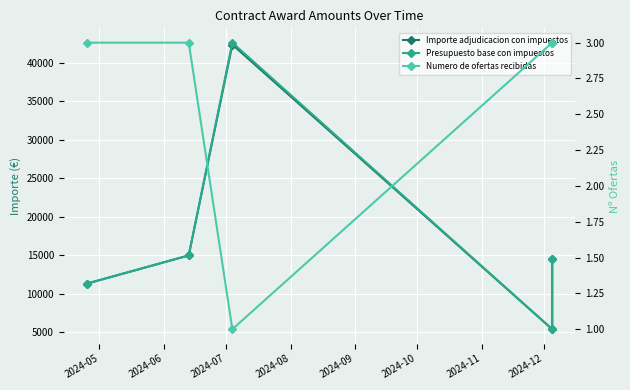

How many lines are shown in the chart?

3